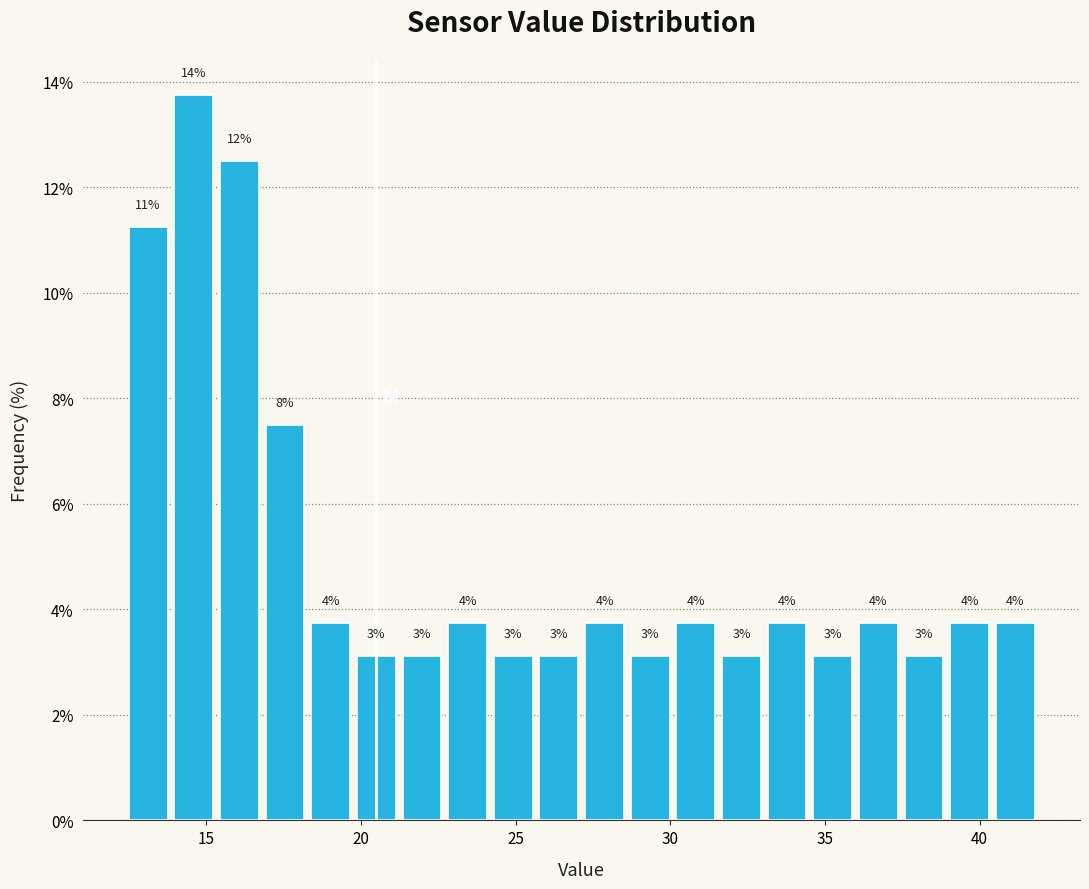

Read against the x-axis, roughly where is the centre of the tallest bar?

14.5